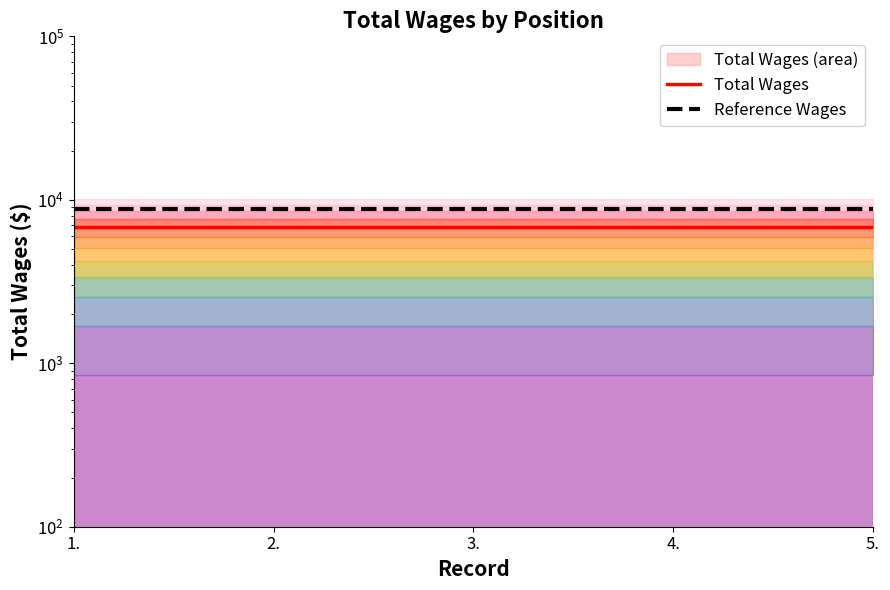

Reading left to right, what are all the values shown in this chart?

Total Wages: 1.=6788.0	2.=6788.0	3.=6788.0	4.=6788.0	5.=6788.0
Reference Wages: 1.=8824.4	2.=8824.4	3.=8824.4	4.=8824.4	5.=8824.4